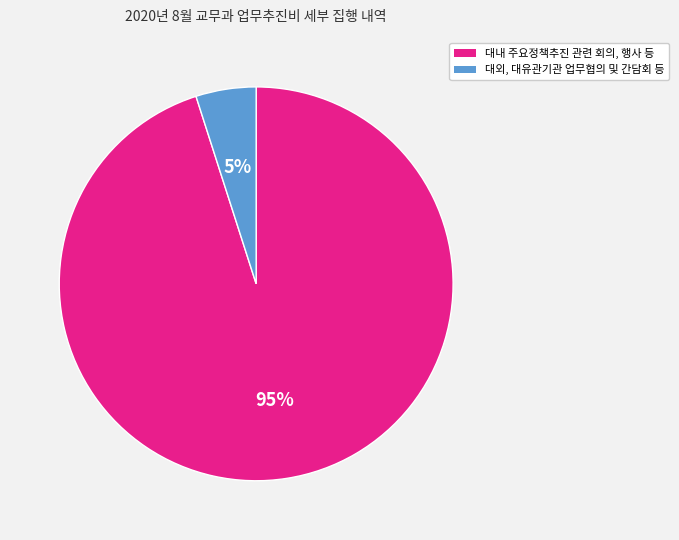

Combined, do 대내 주요정책추진 관련 회의, 행사 등 and 대외, 대유관기관 업무협의 및 간담회 등 account for over 50%?

Yes